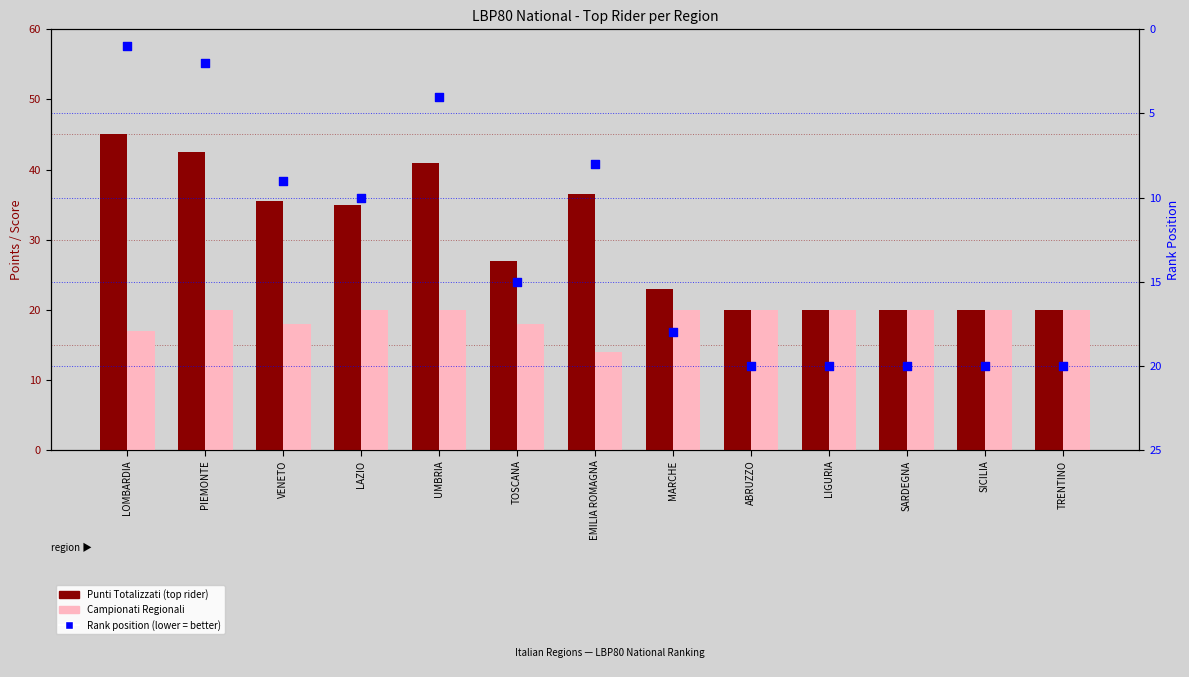

Is the value of Punti Totalizzati (top rider) at LIGURIA greater than the value of Rank (position) at VENETO?

Yes